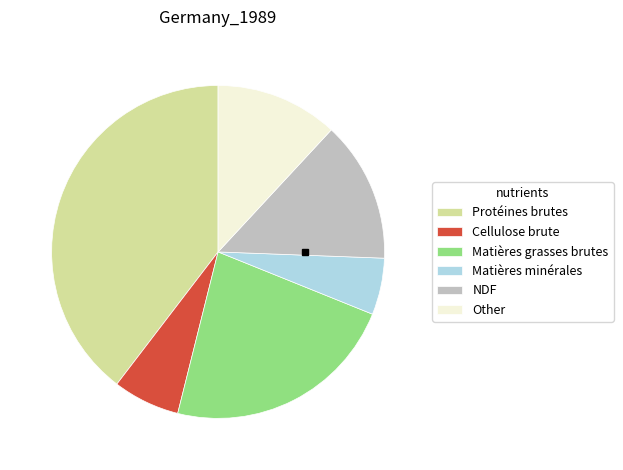

Which has a higher value, Protéines brutes or Cellulose brute?

Protéines brutes